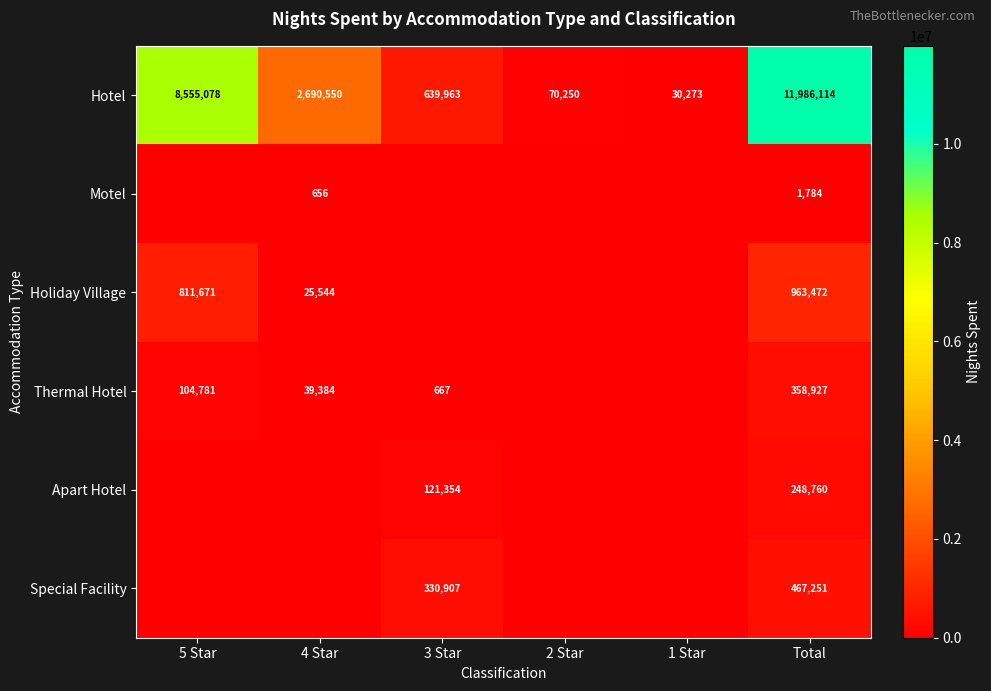

What value does the Hotel series have at Total?

11986114